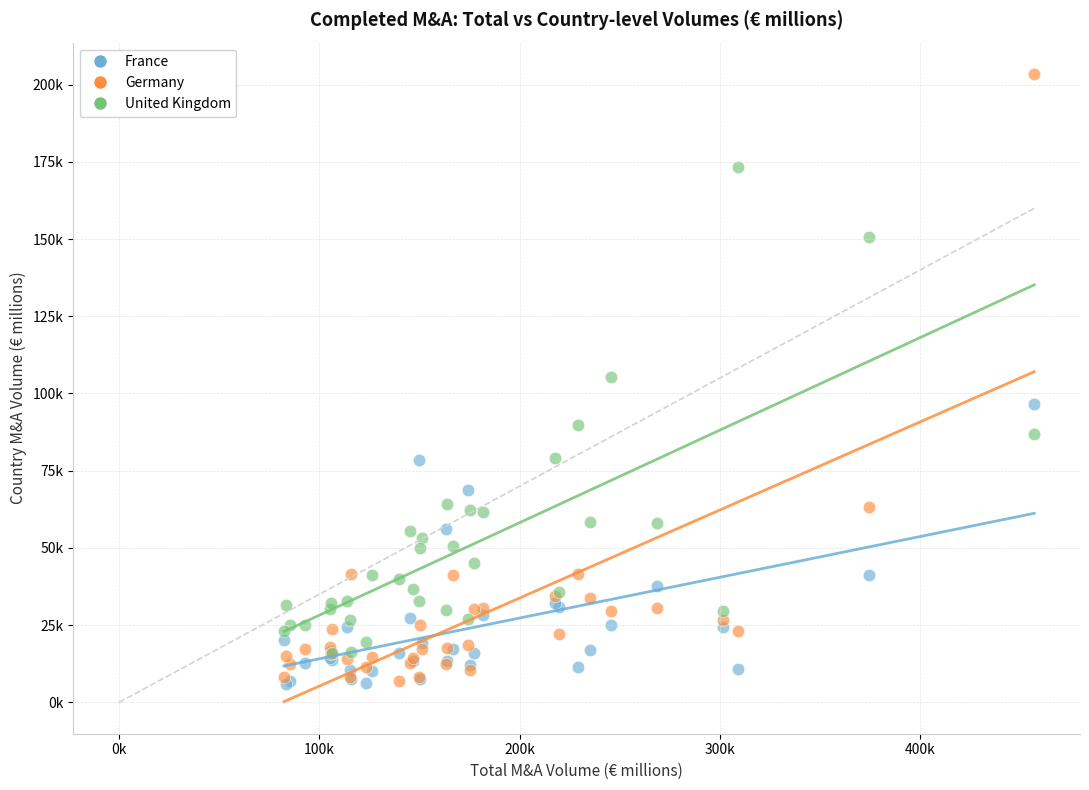

What are all the series names shown in the legend?

France, Germany, United Kingdom